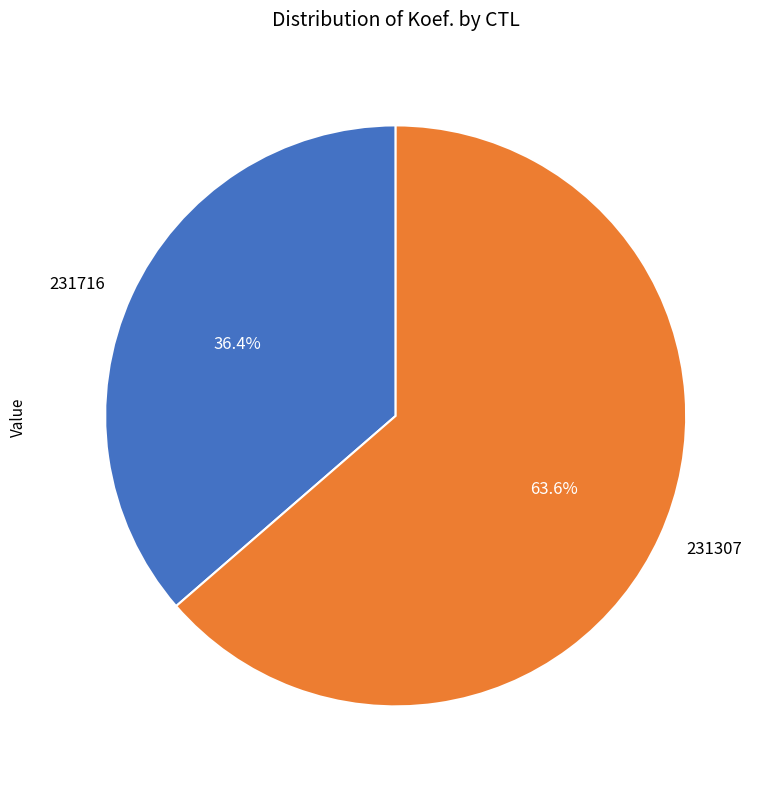

To the nearest percent, what portion does 231307 represent?

64%